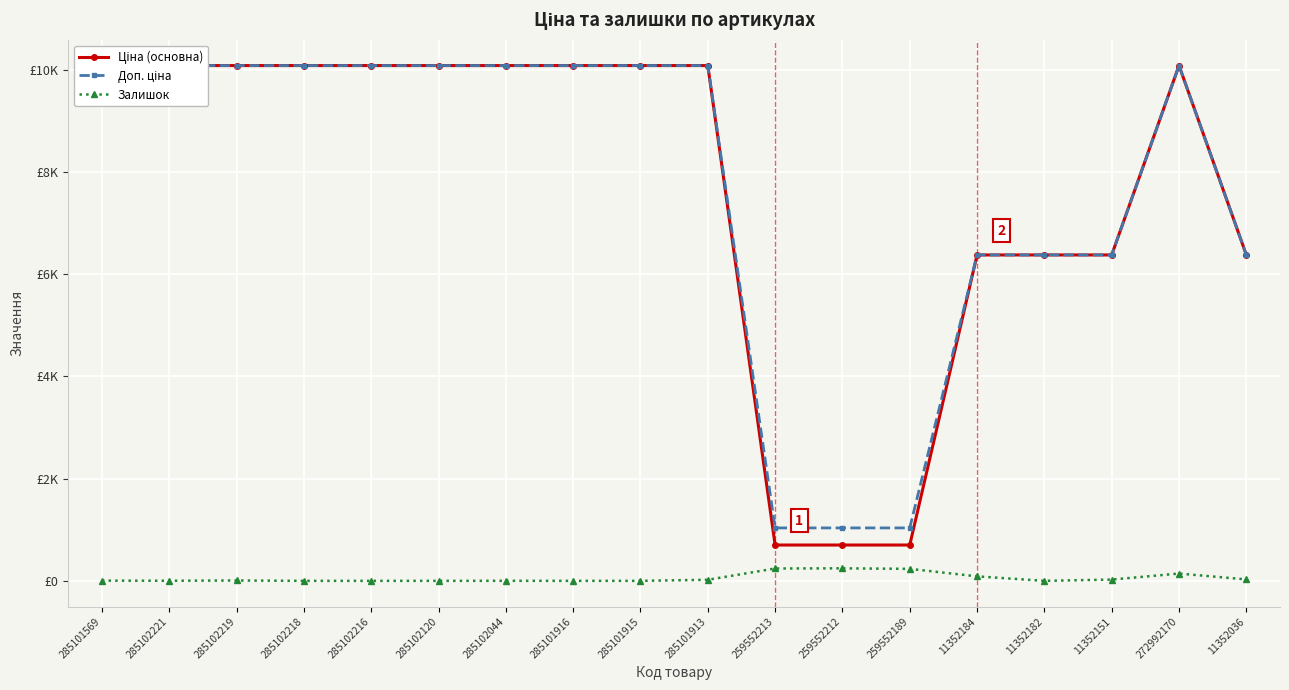

The Залишок series shows 242.0 at 259552213. True or false?

True